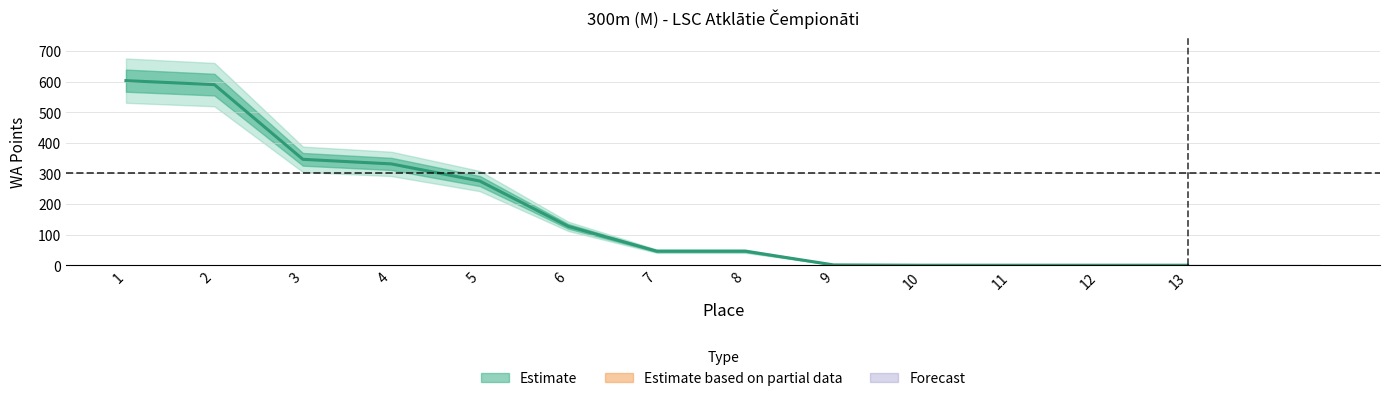

Is it true that the value at 2 is 915?

False